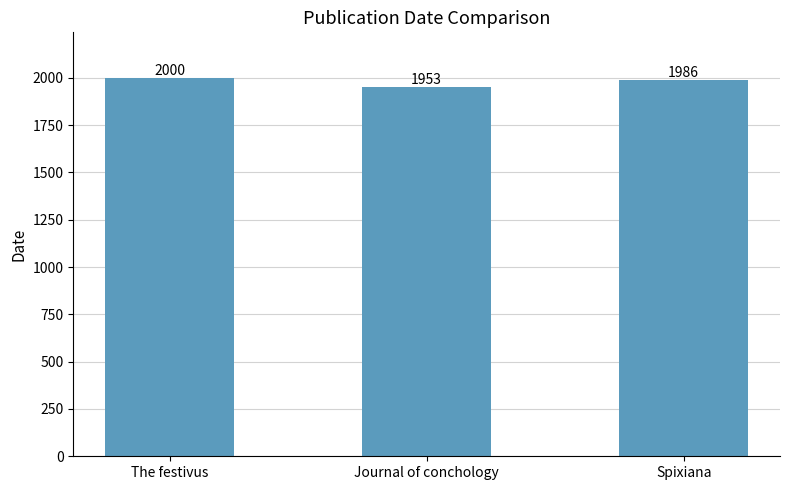

How many bars are there in total?

3